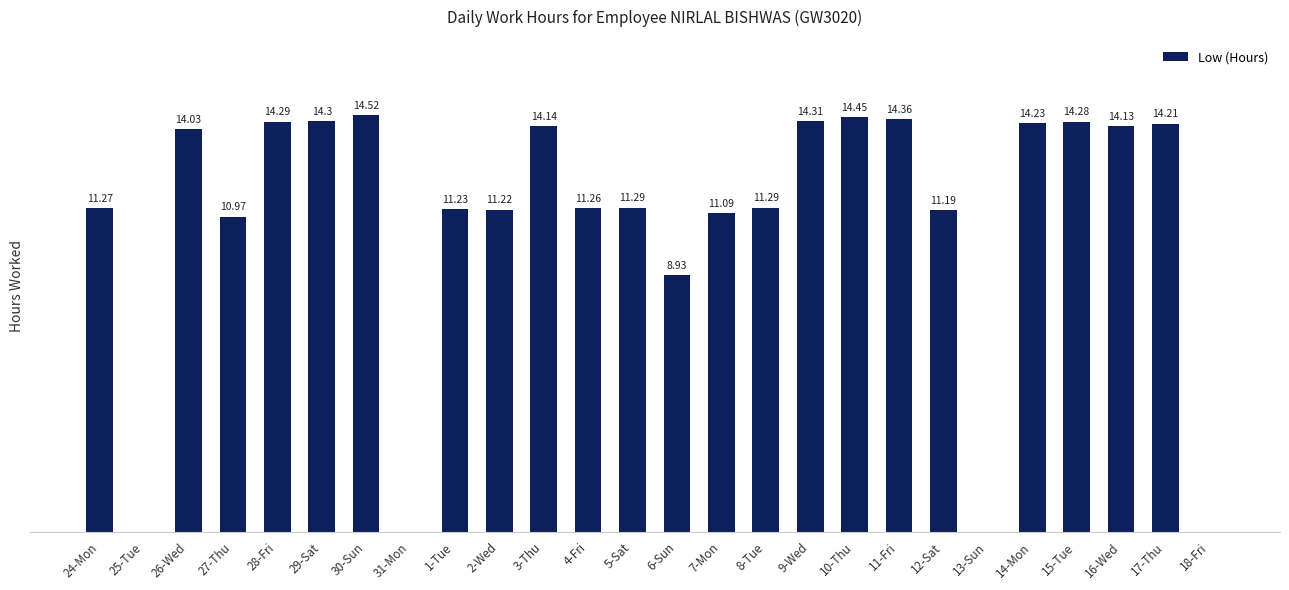

Where is the data nearest to the value 7?

6-Sun